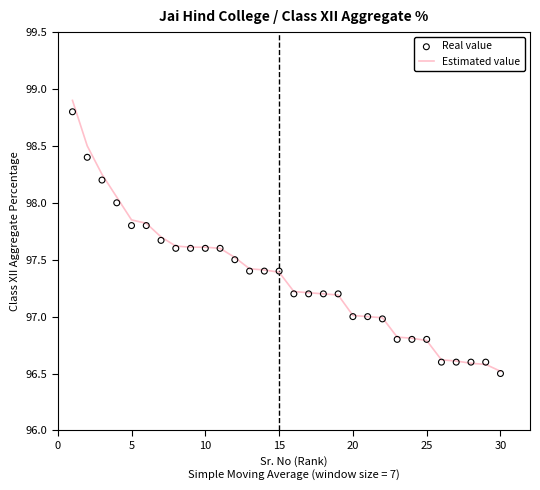

What are all the series names shown in the legend?

Estimated value, Real value